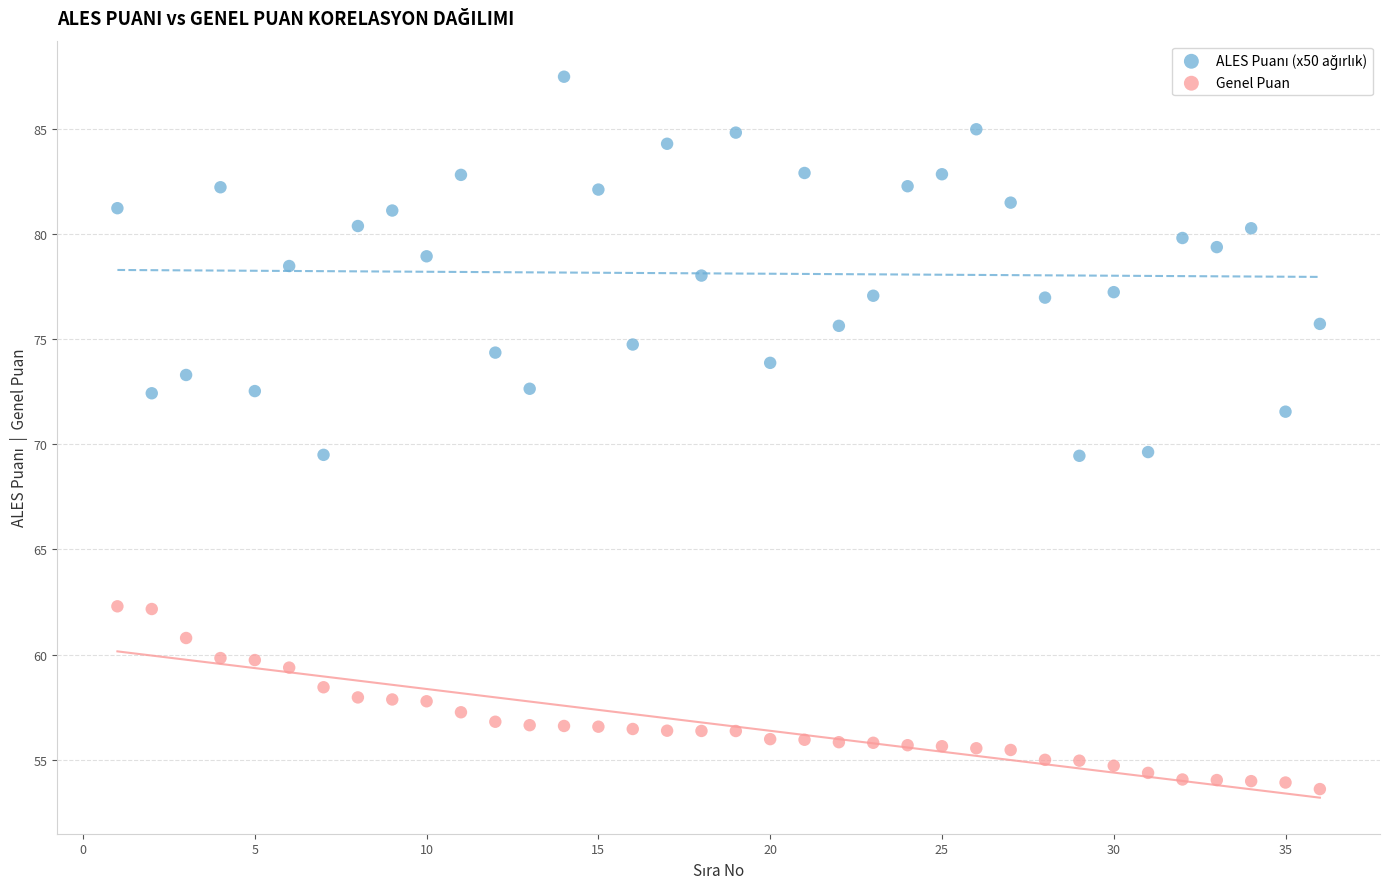

Across all data points, what is the range of Y values (max minus min)?

33.9